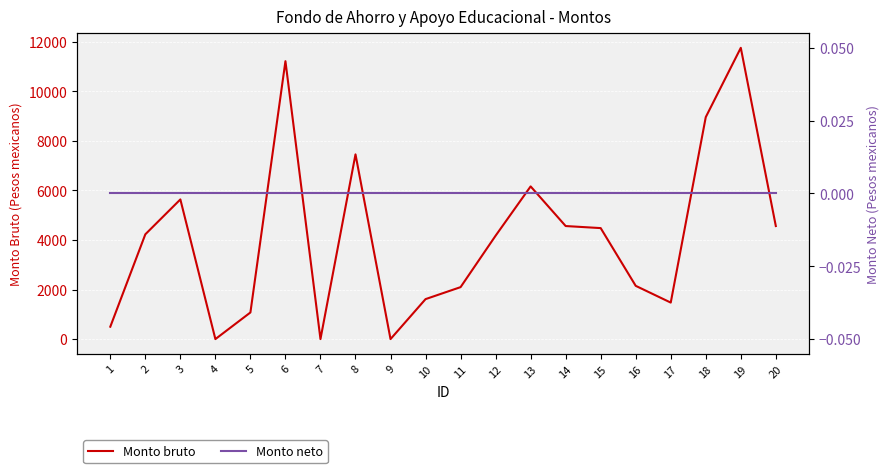

Is the value of Monto neto at 5 greater than the value of Monto bruto at 1?

No